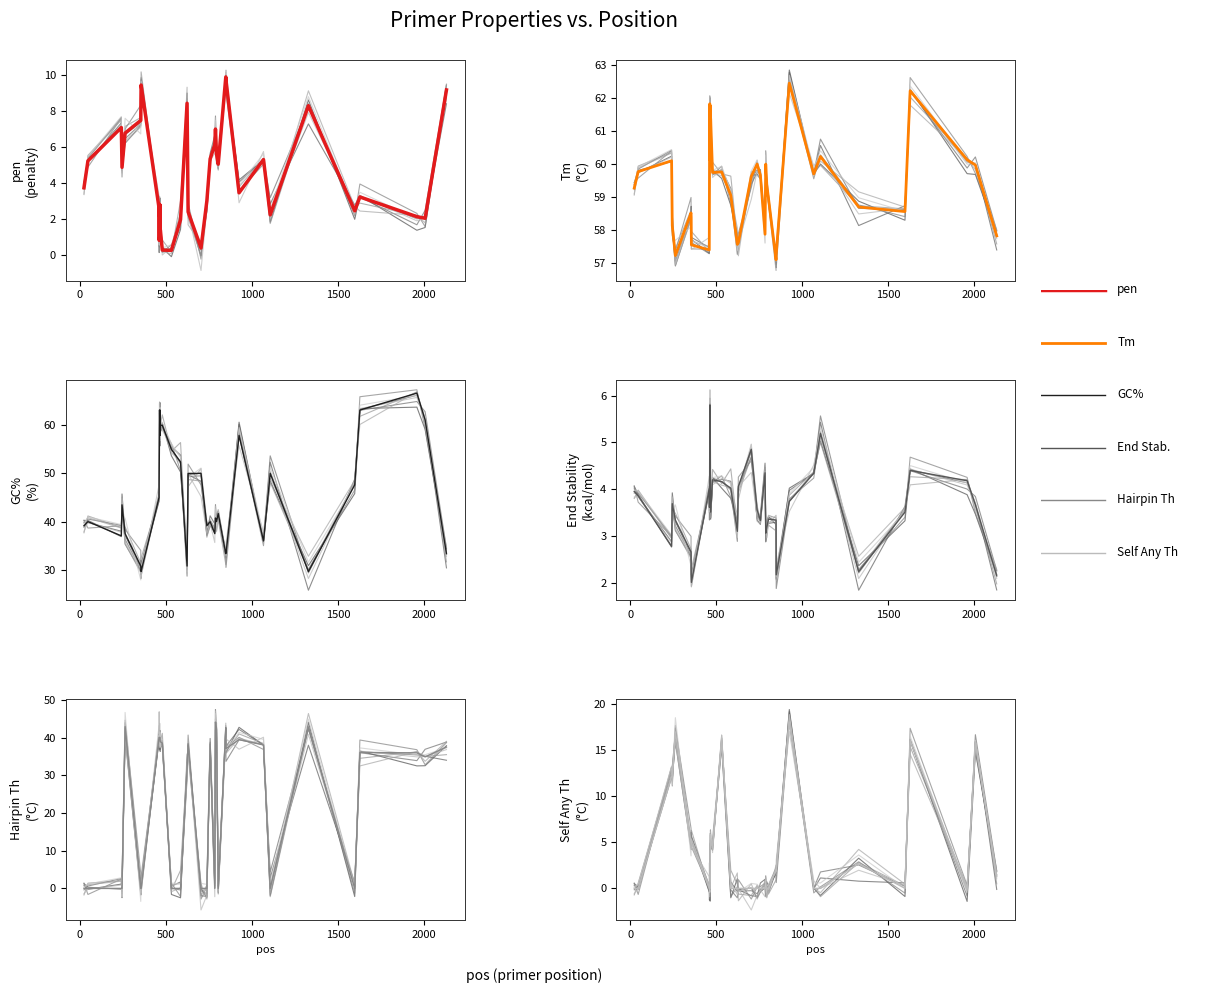

Is this an area chart (filled region under the line)?

No